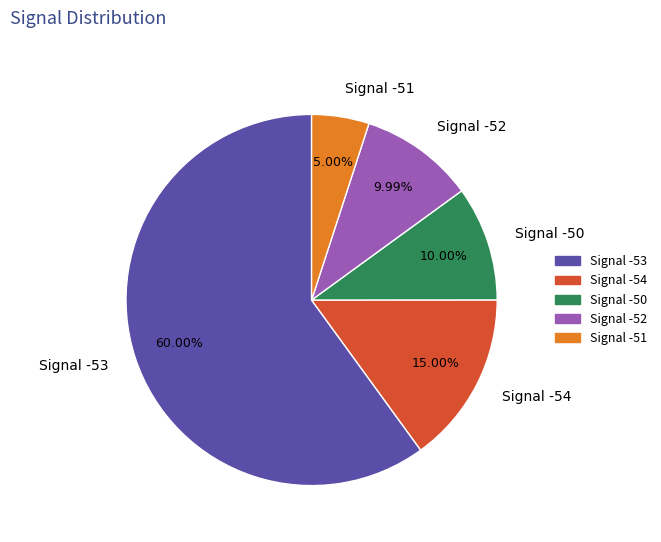

Is there any slice that represents more than half of the pie?

Yes